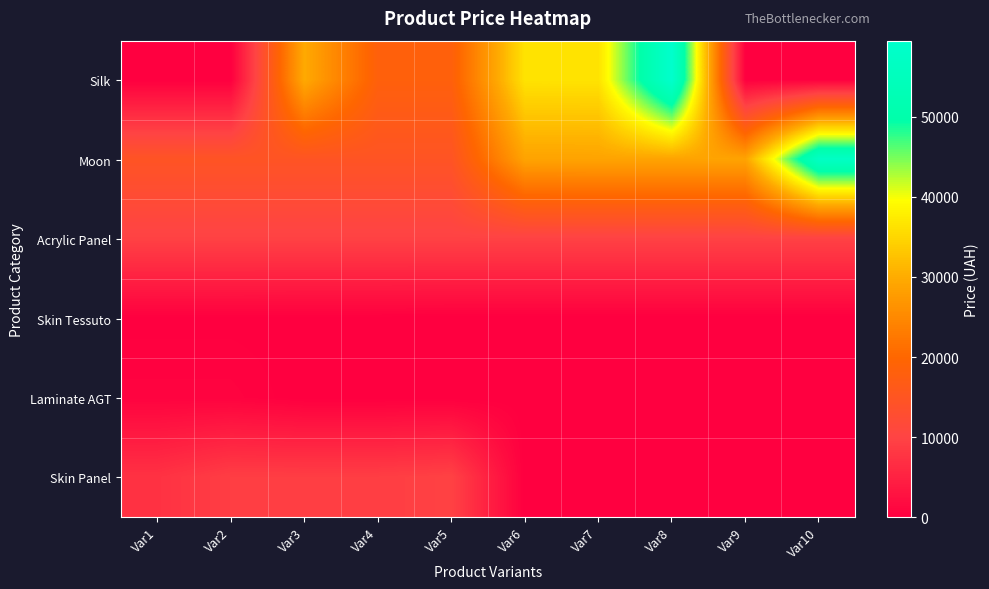

At which category is the sum across all series the highest?

Var8